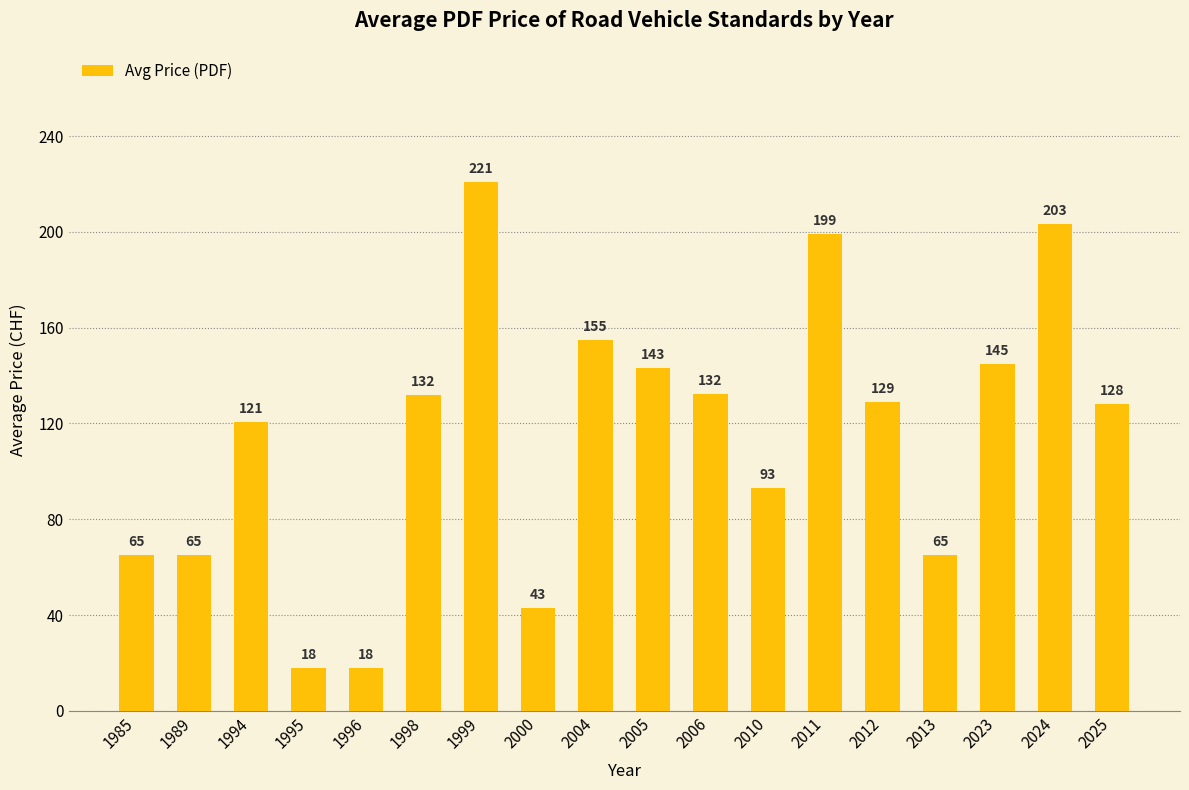

What value does the data have at 2006?

132.5